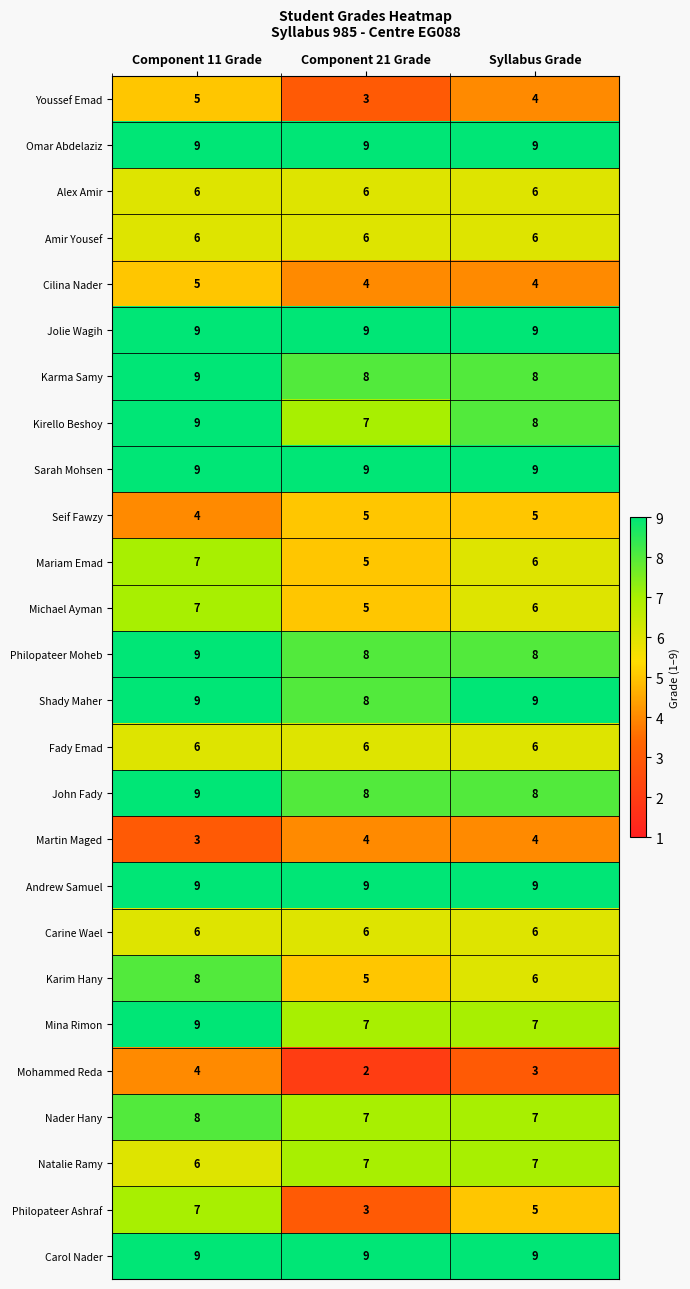

What is the sum of all Mina Rimon values?

23